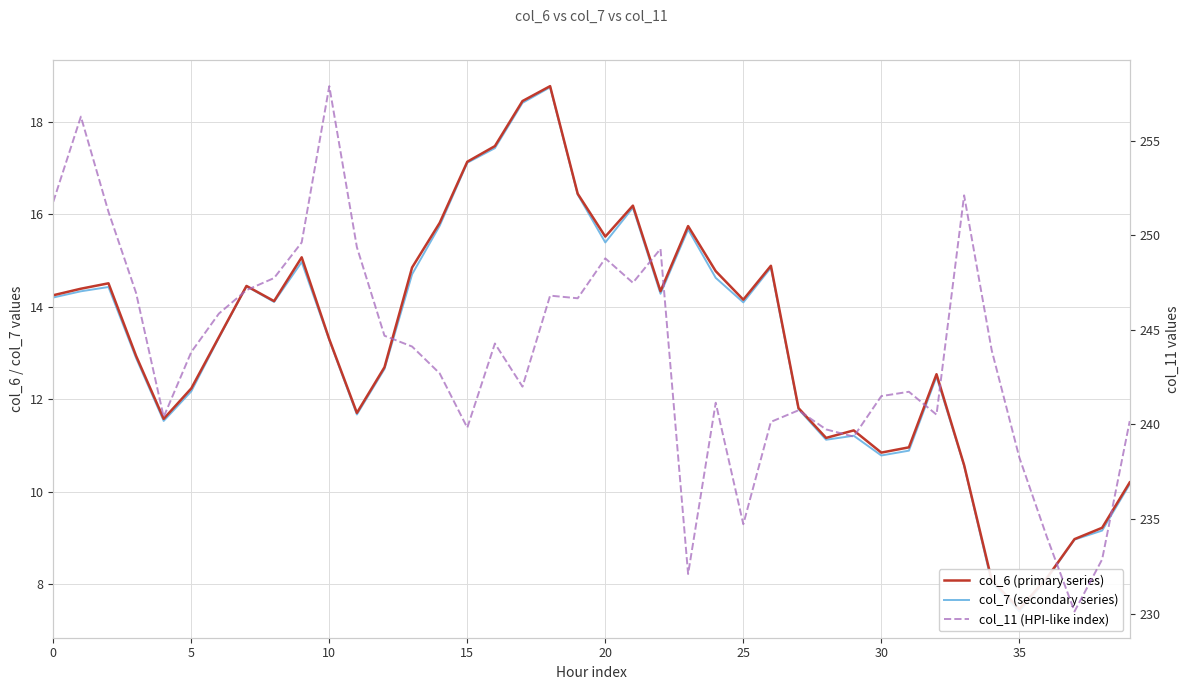

Is the value of col_11 (HPI-like index) at 38 greater than the value of col_7 (secondary series) at 11?

Yes